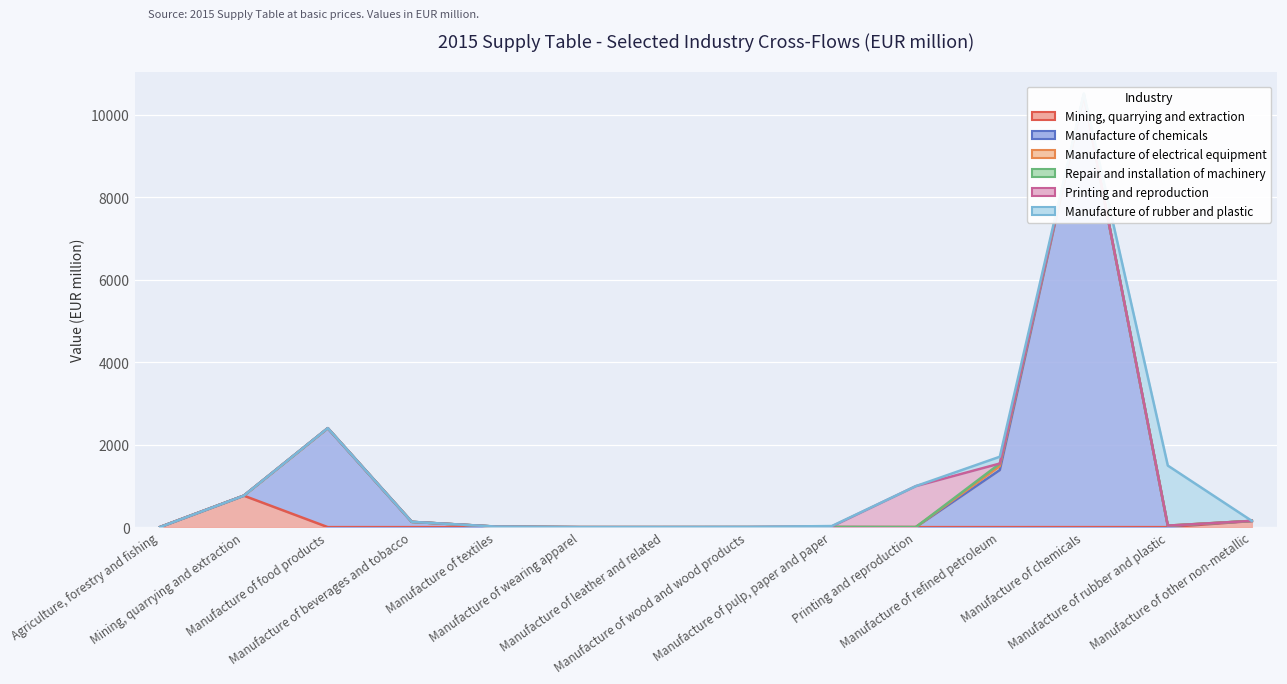

Which has a higher value, Printing and reproduction or Manufacture of wood and wood products?

Printing and reproduction